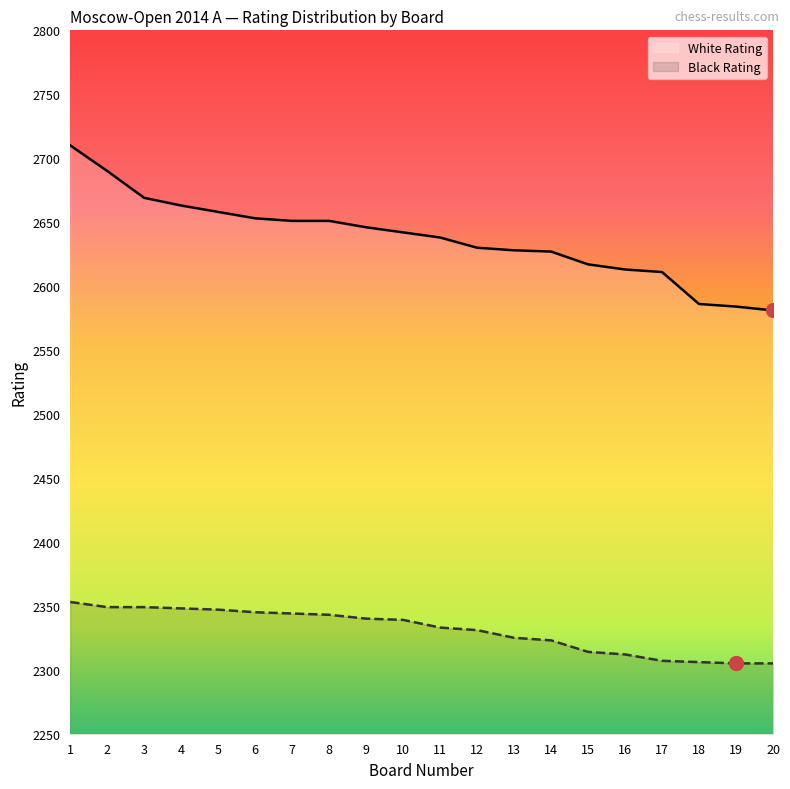

What is the difference between the maximum and minimum values in the White Rating series?

129